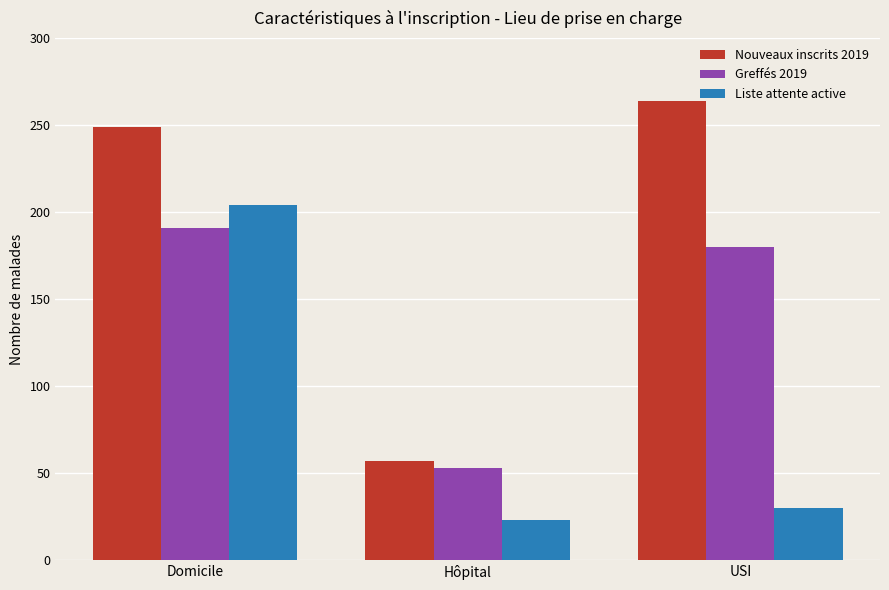

Between Domicile and USI, which series saw the biggest shift?

Liste attente active